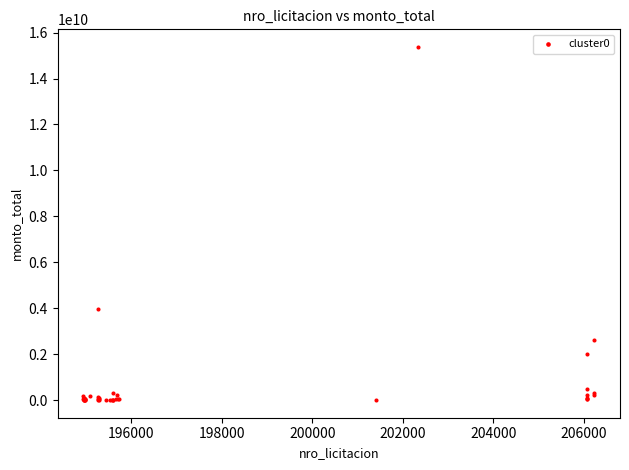

What Y value in the scatter plot is closest to 7687038725?

3963902500